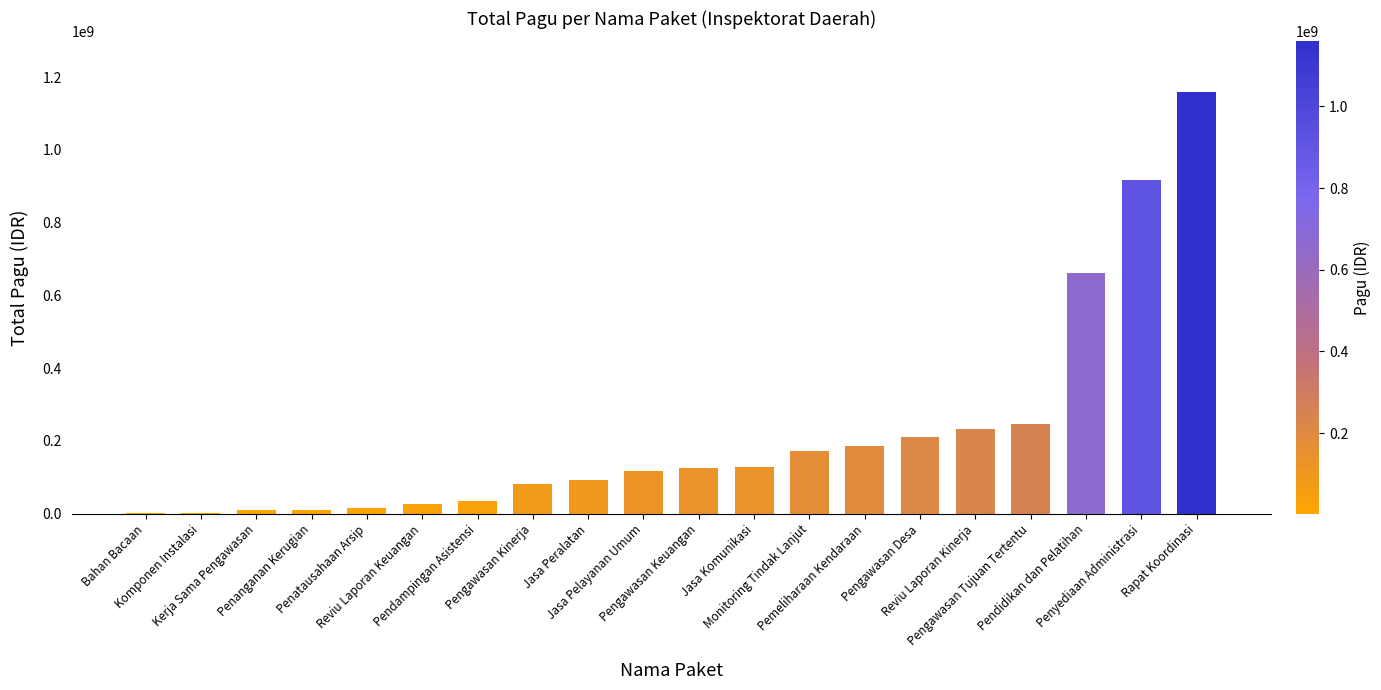

How many data points does each series have?

20